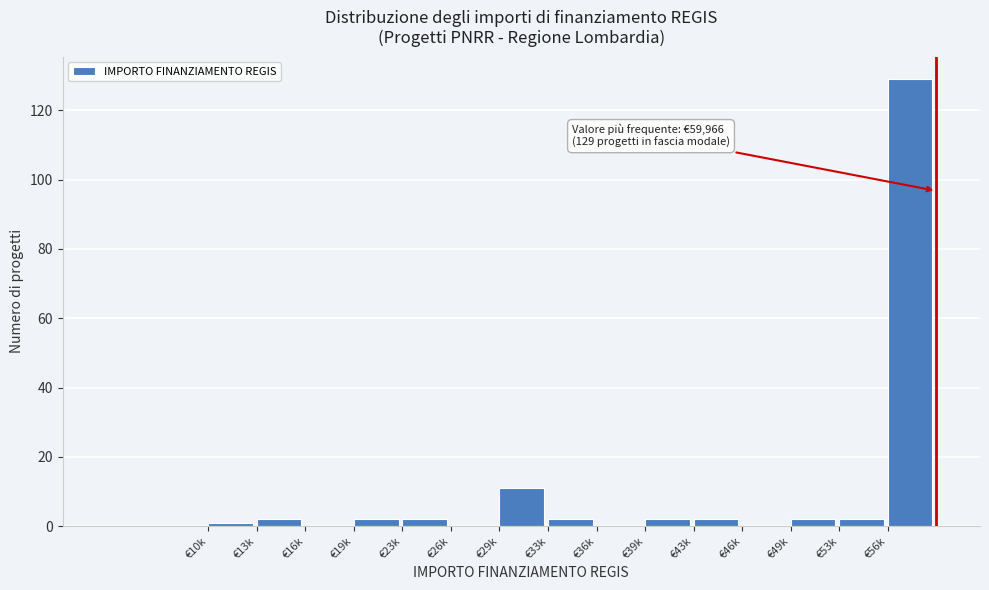

Reading left to right, transcribe all the data shown in this chart.

€10k=1	€13k=2	€16k=0	€19k=2	€23k=2	€26k=0	€29k=11	€33k=2	€36k=0	€39k=2	€43k=2	€46k=0	€49k=2	€53k=2	€56k=129